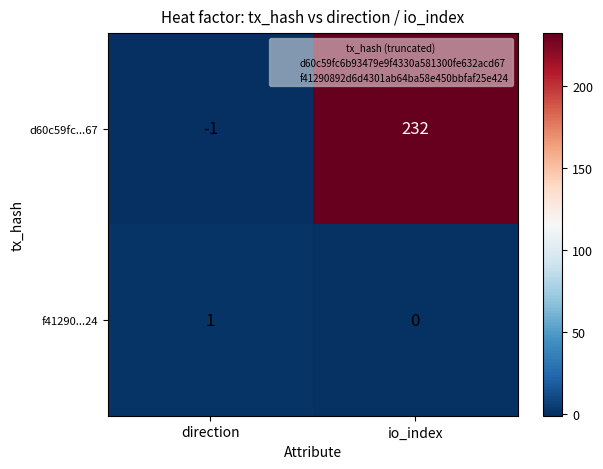

Rank the categories by d60c59fc...67 value from lowest to highest.

direction, io_index